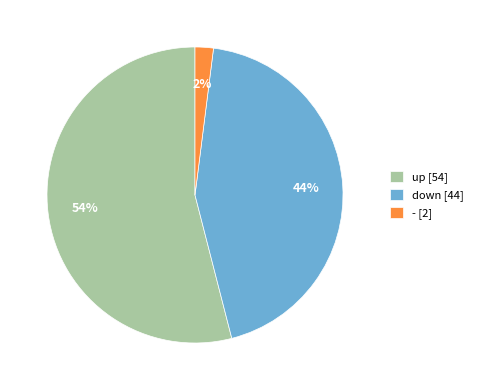

Does up represent more than half of the total?

Yes